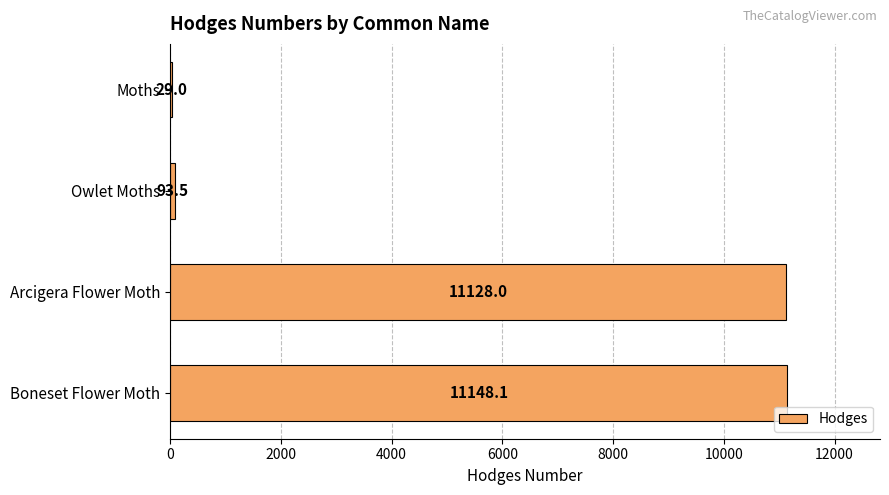

Is it true that the value at Boneset Flower Moth is 15185.5?

False